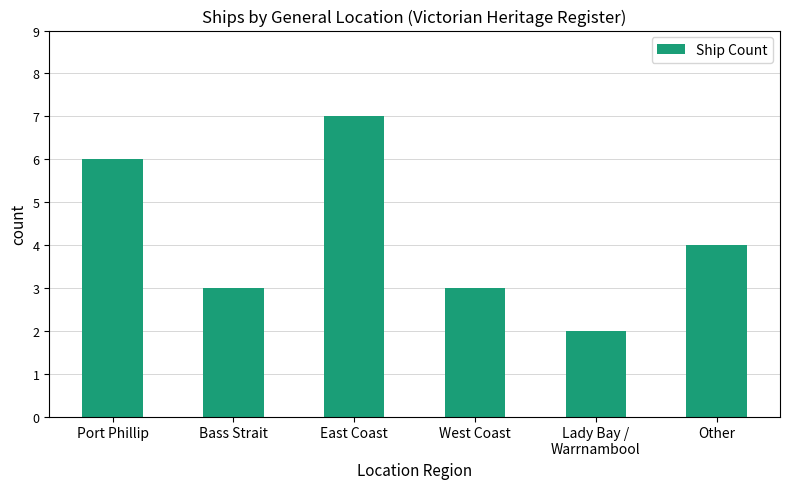

Count the values in the range 3 to 6.

4